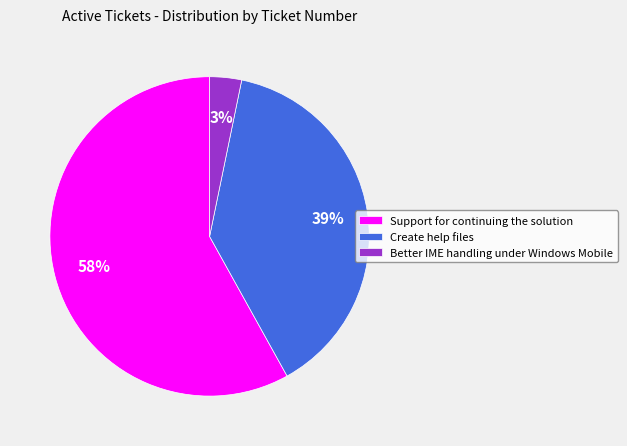

To the nearest percent, what portion does Better IME handling under Windows Mobile represent?

3%